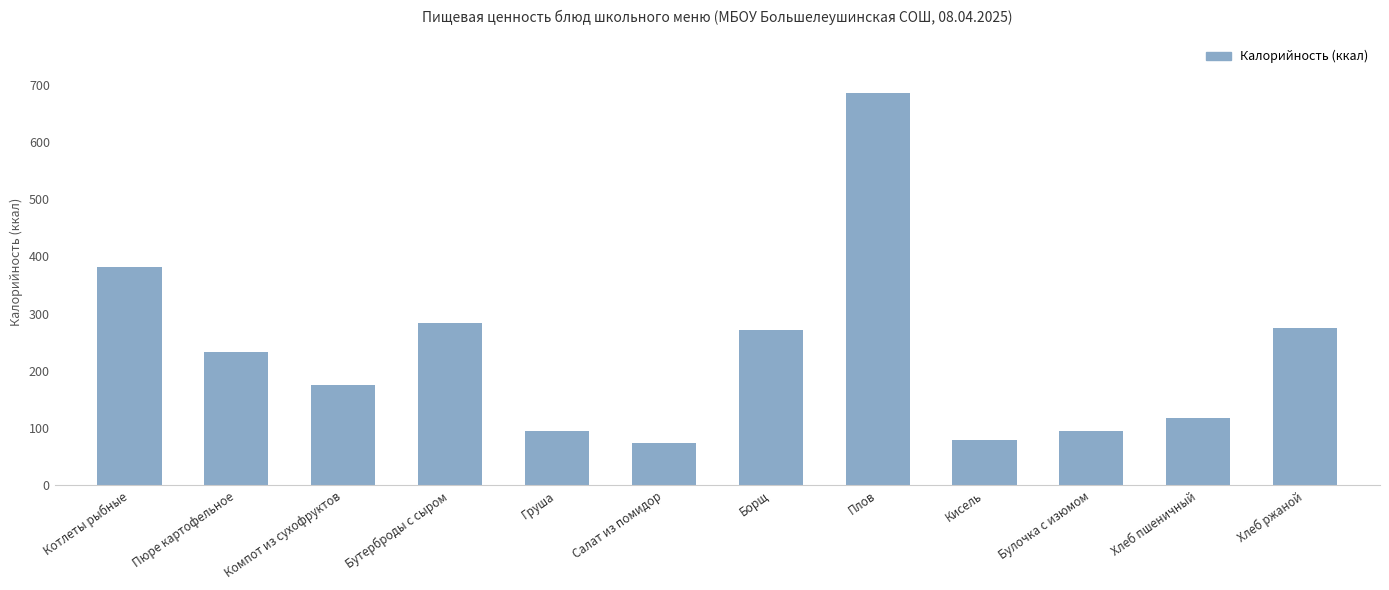

Which label corresponds to the largest value in the chart?

Плов